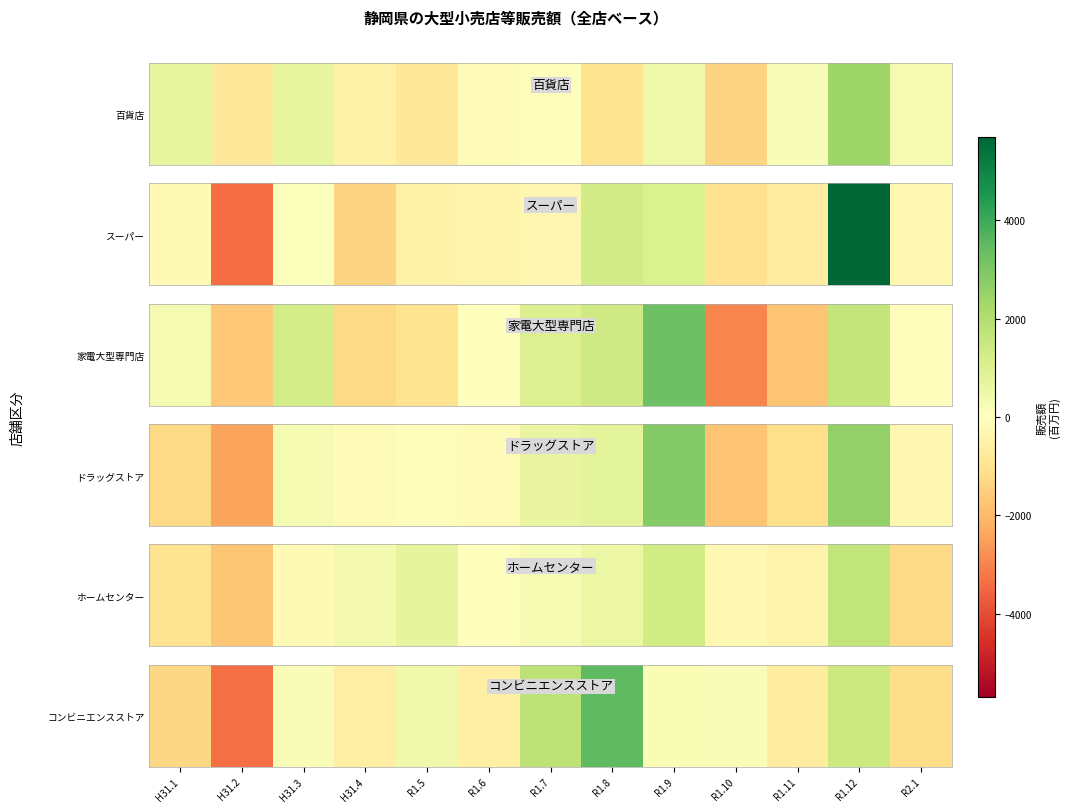

Rank the categories by value from highest to lowest.

R1.8, R1.7, R1.12, R1.5, R1.9, R1.10, H31.3, R1.6, H31.4, R1.11, R2.1, H31.1, H31.2